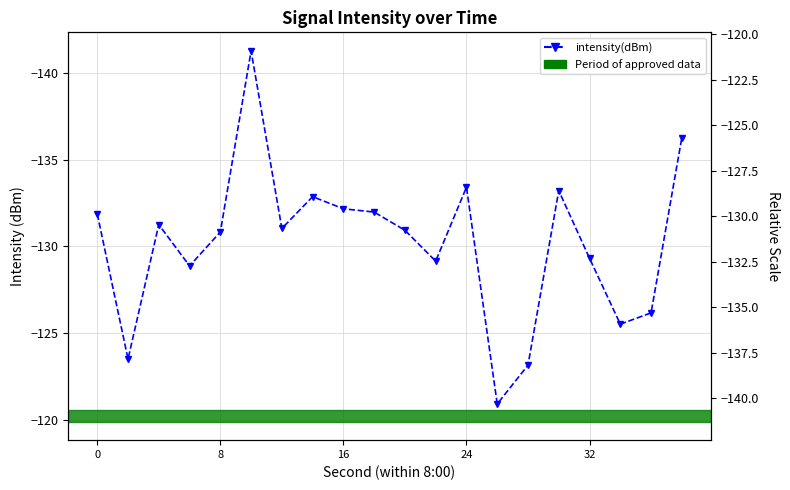

How many distinct data groups are displayed?

1